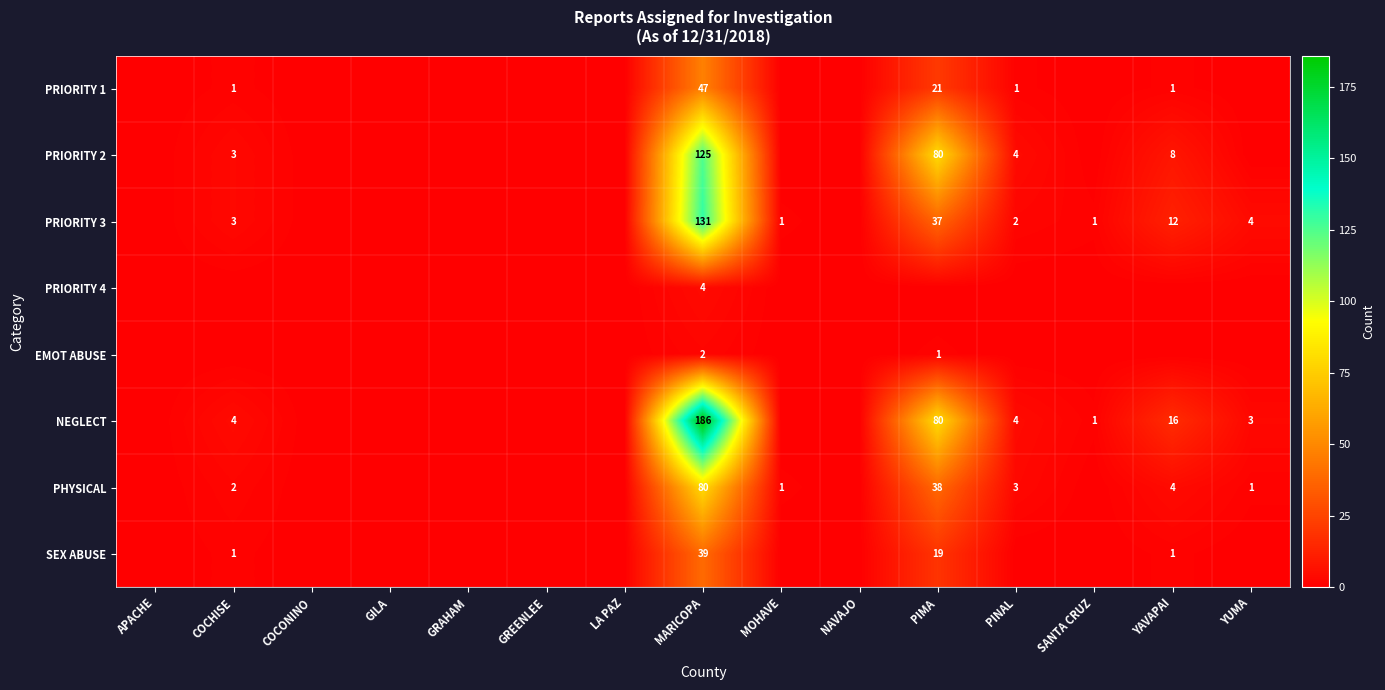

Between YUMA and YAVAPAI, which is larger?

YAVAPAI